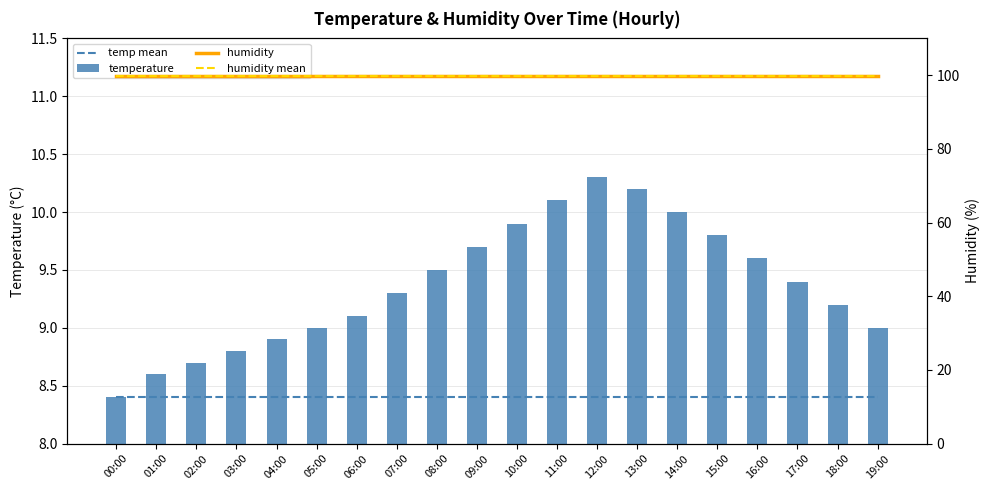

Which has a higher value, 05:00 or 13:00?

05:00